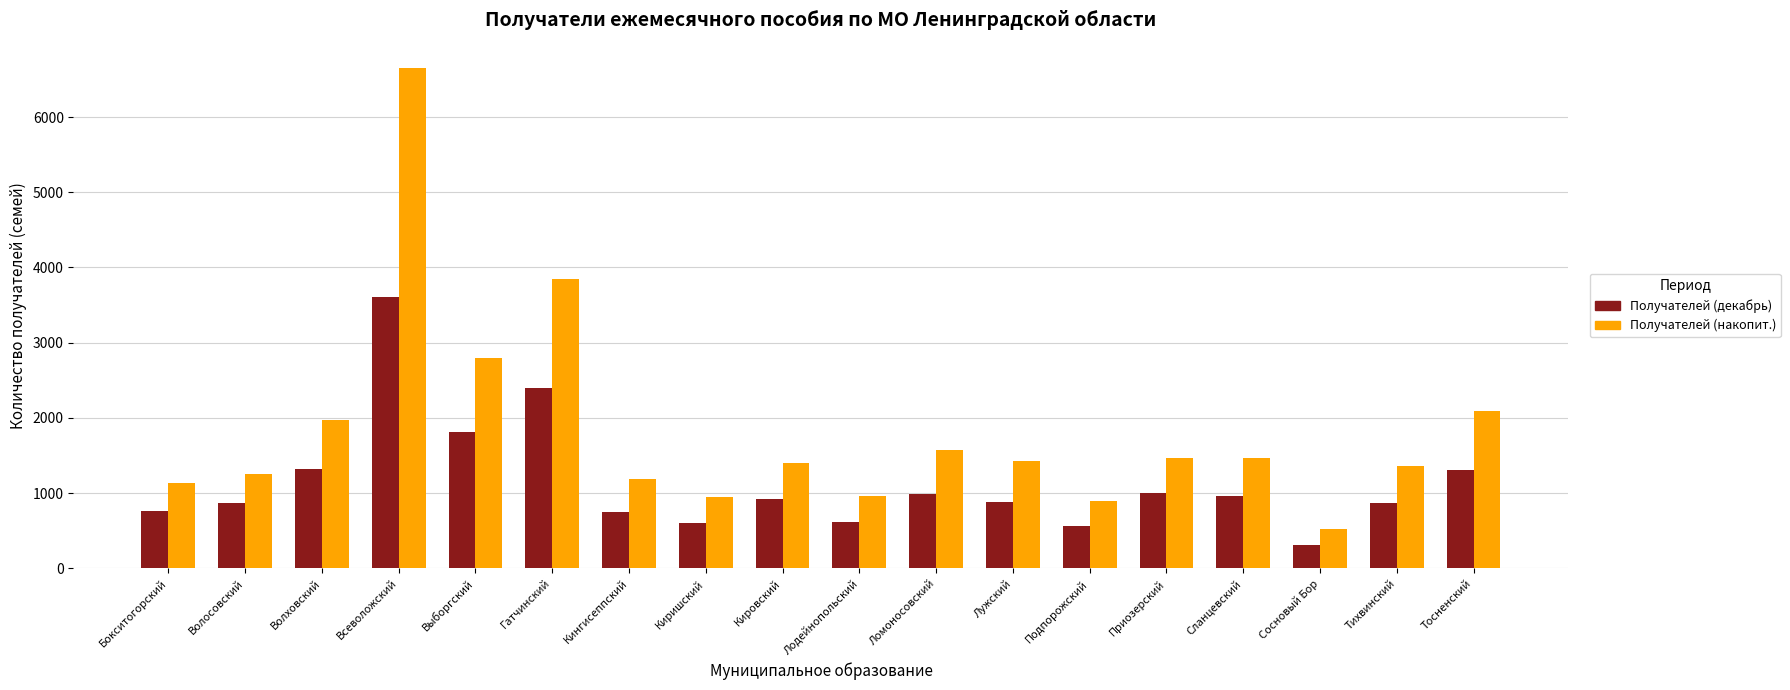

What is the difference between the highest and lowest values at Тосненский?

778